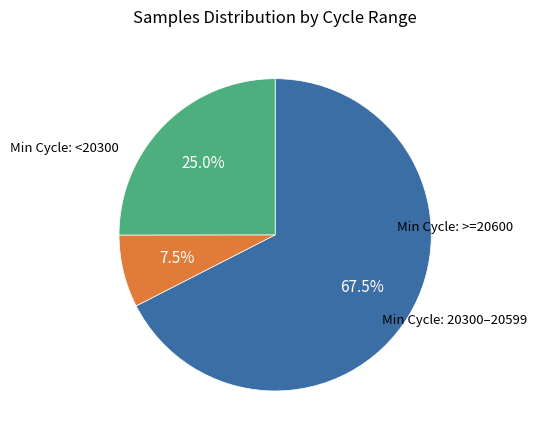

Is there a majority slice in this chart?

Yes